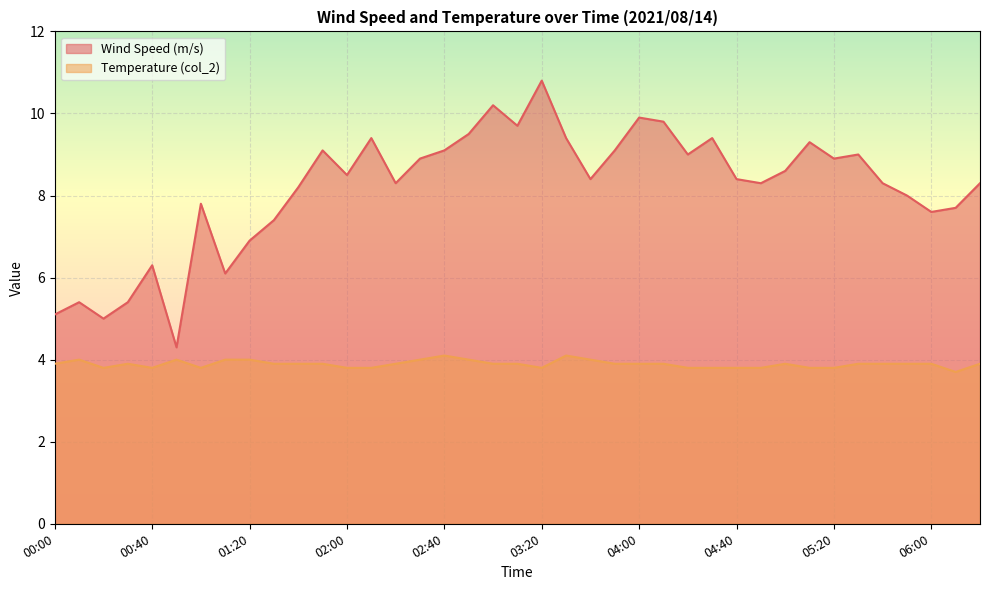

True or false: Wind Speed (m/s) and Temperature (col_2) intersect in this chart.

False